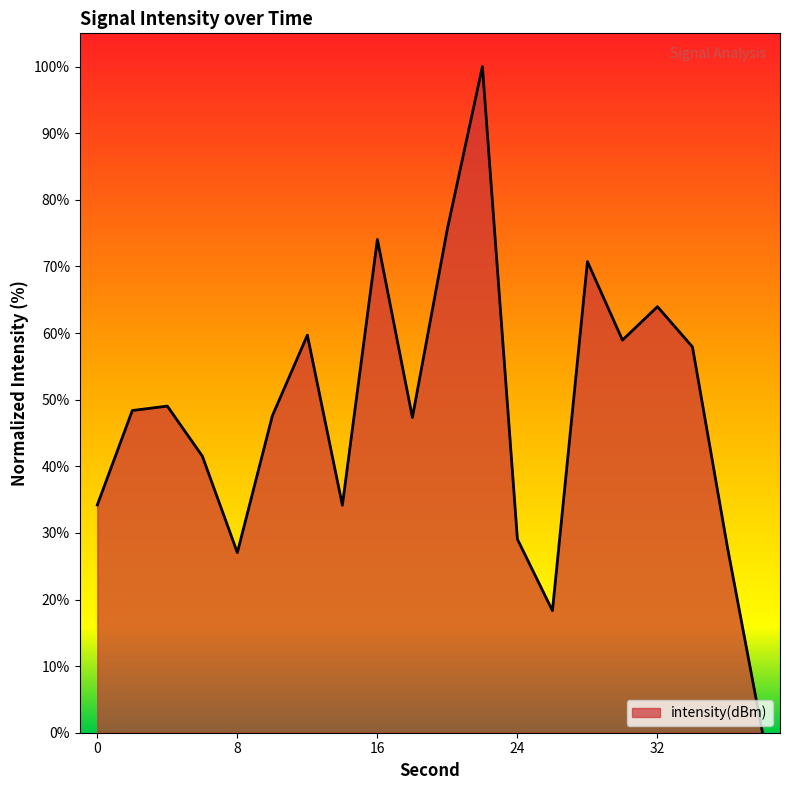

What is the greatest value displayed?

100.0